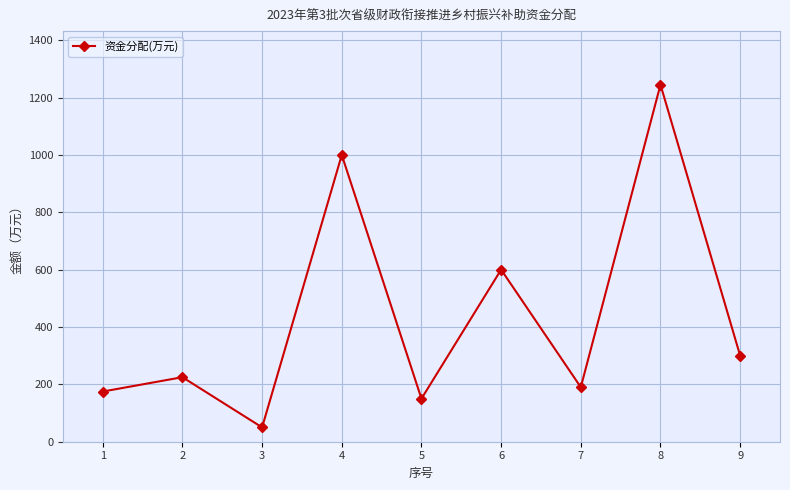

The value at 7 is 190.0. True or false?

True